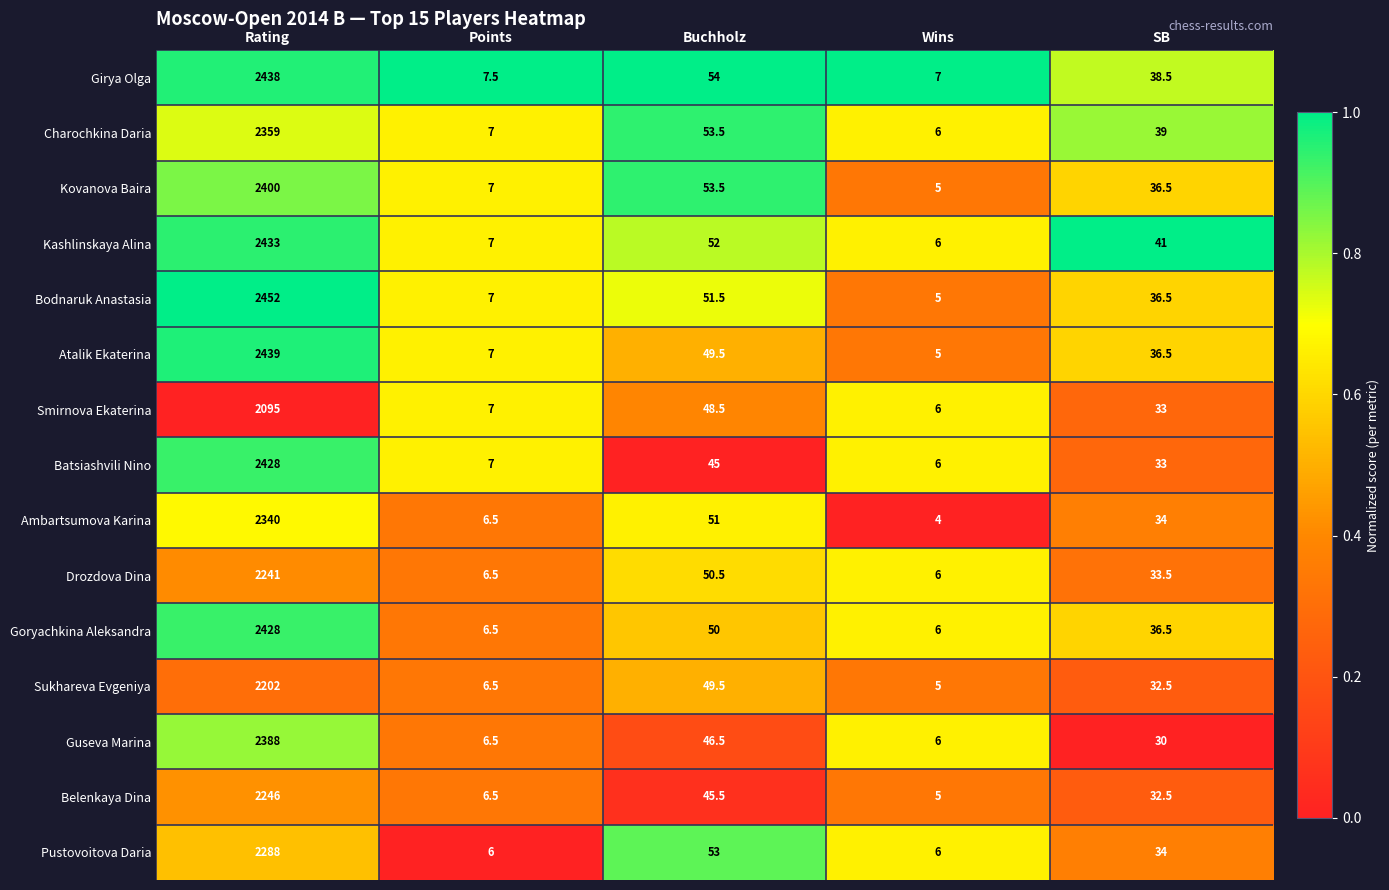

The Ambartsumova Karina series shows 4.0 at Wins. True or false?

True